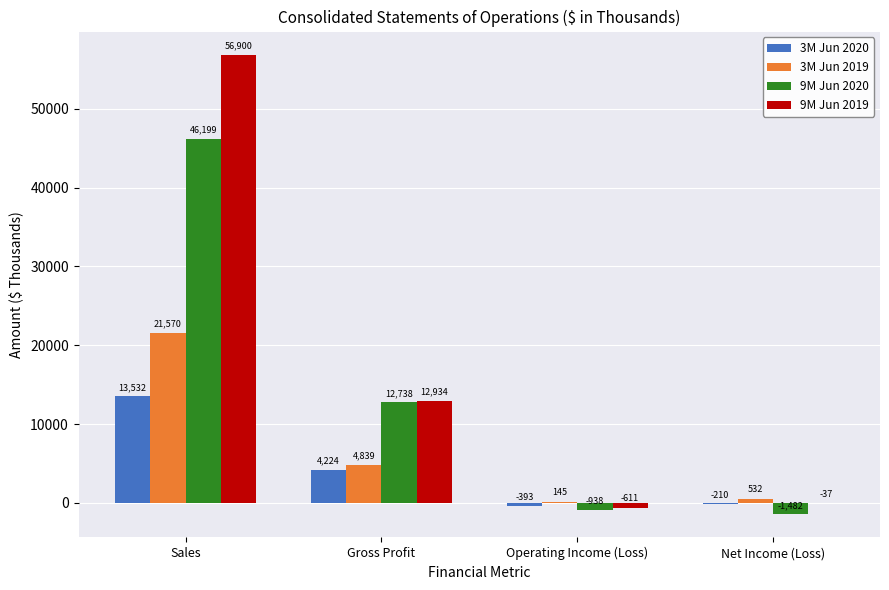

Is the value of 9M Jun 2020 at Operating Income (Loss) greater than the value of 3M Jun 2019 at Net Income (Loss)?

No